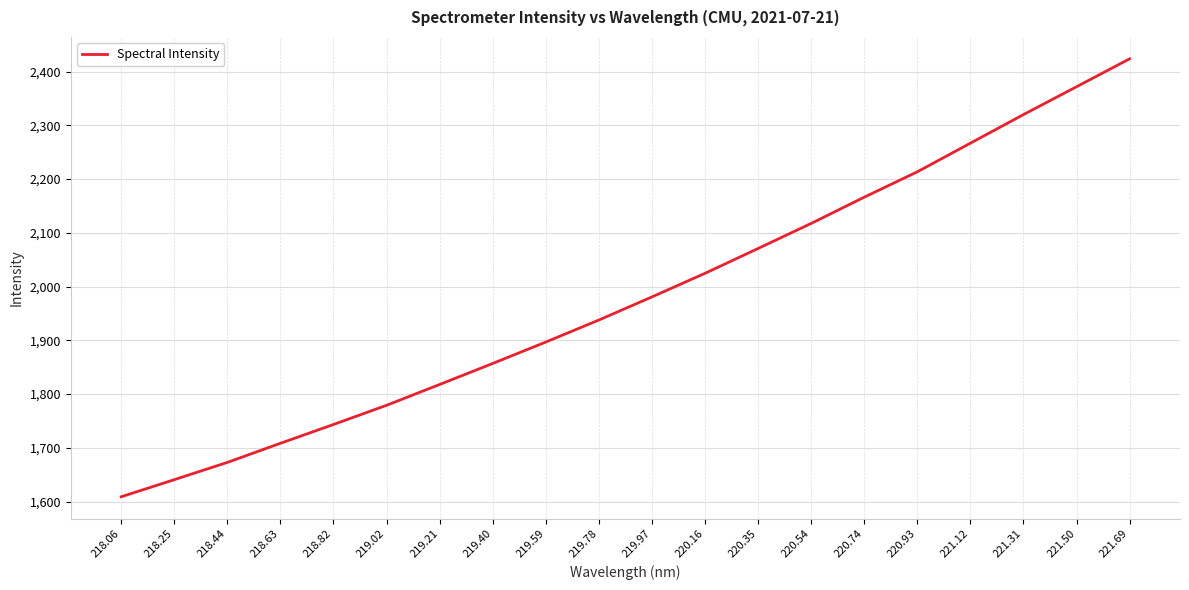

Does the chart have visible grid lines?

Yes